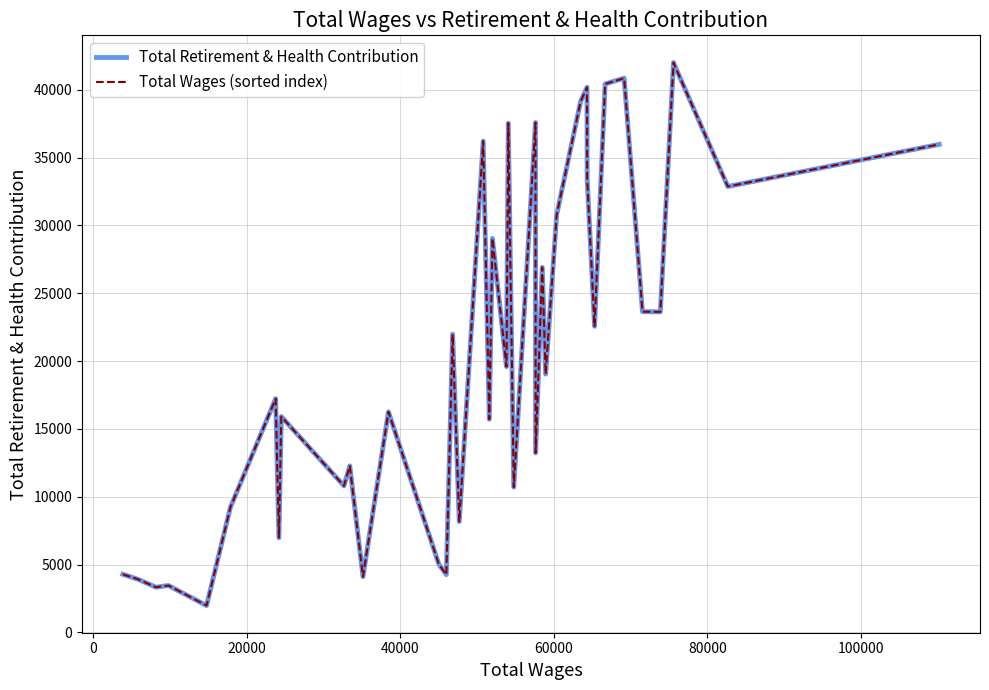

Is this an area chart (filled region under the line)?

No